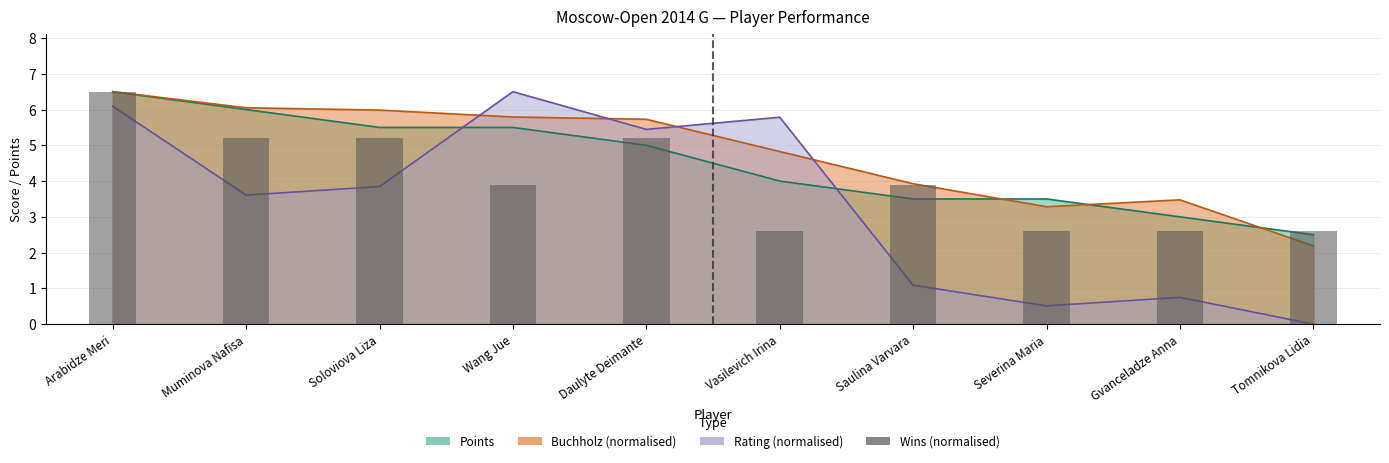

What is the sum of all values?

40.3